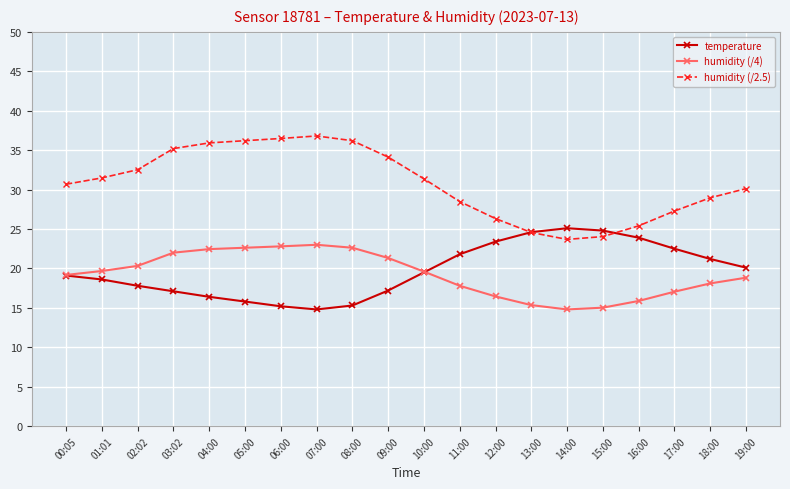

What is the sum of all humidity (/2.5) values?

615.8